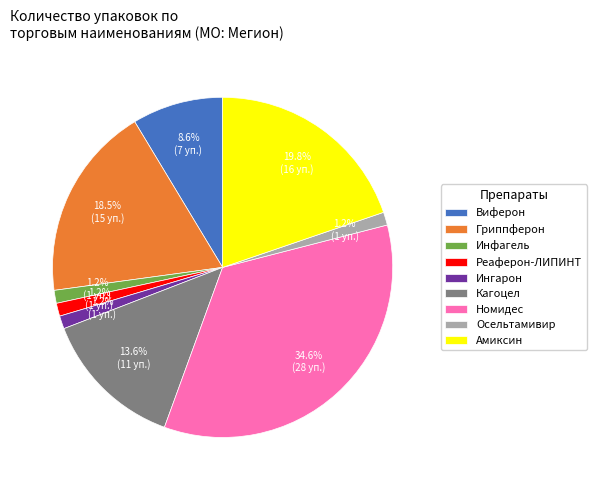

To the nearest percent, what is the combined percentage of Инфагель and Амиксин?

21%